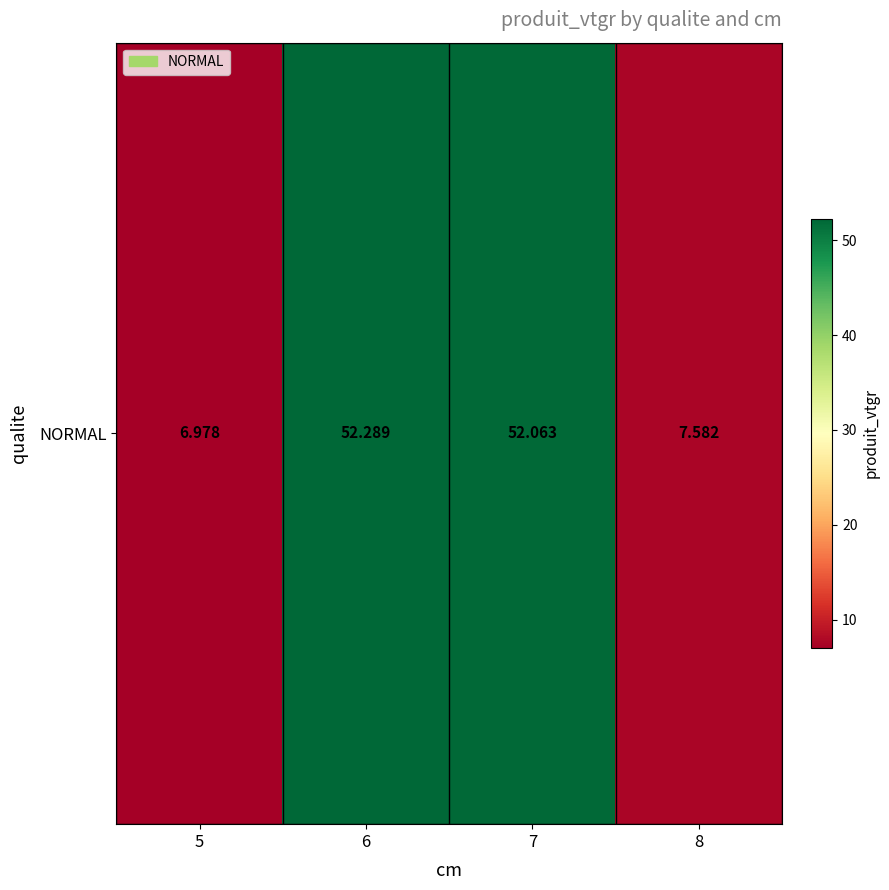

At which label is the value closest to 29?

8